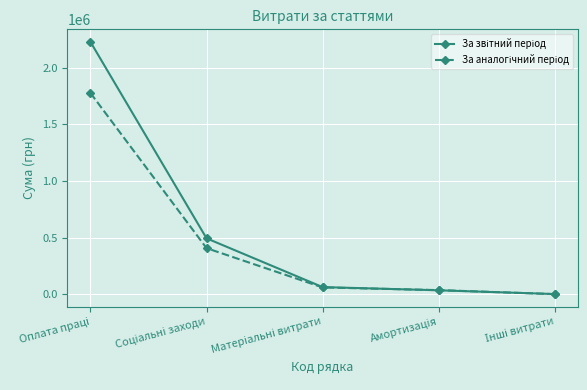

Count the number of data series in this chart.

2